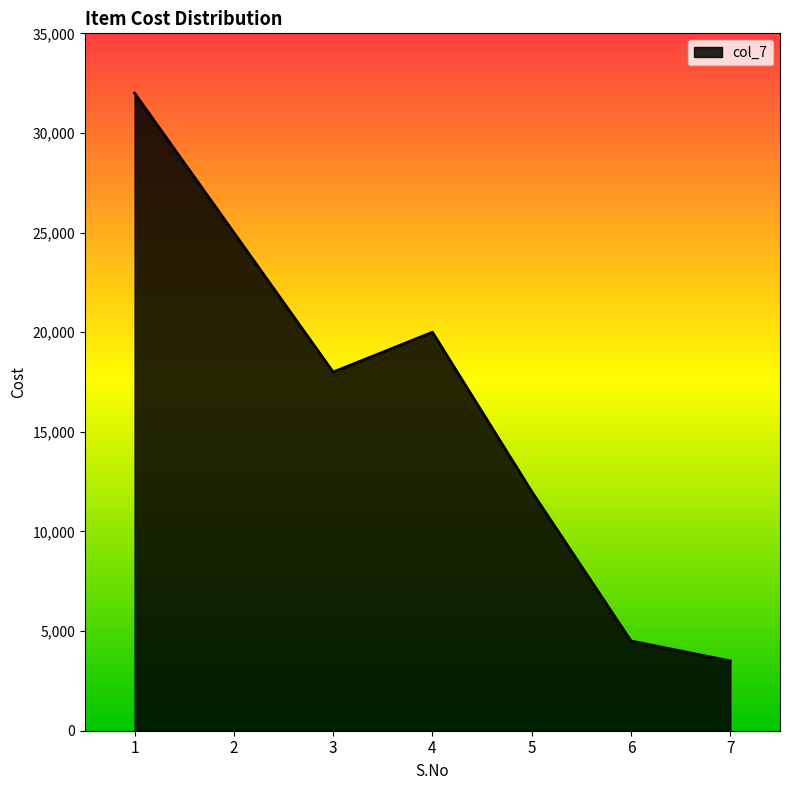

How many values are below 18000?

3